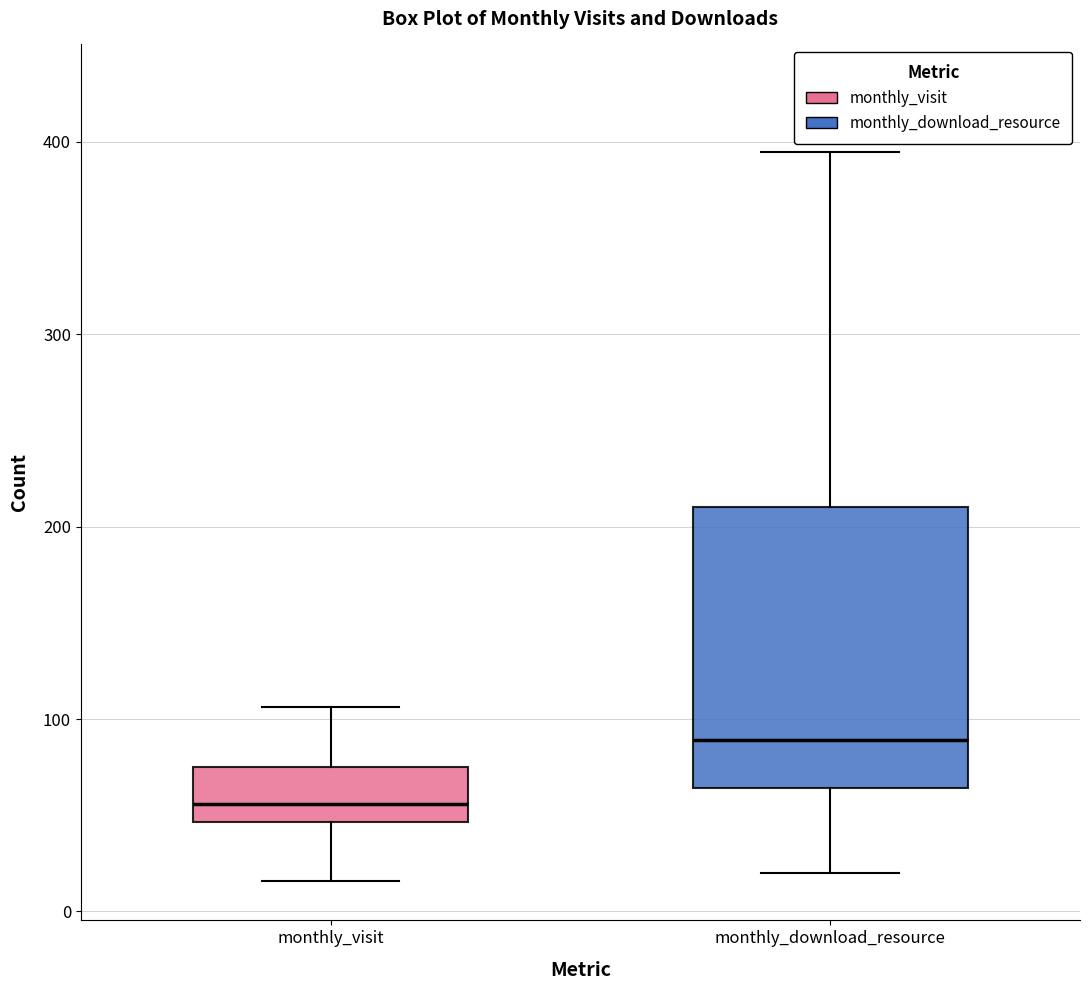

Which box has the highest median line?

monthly_download_resource